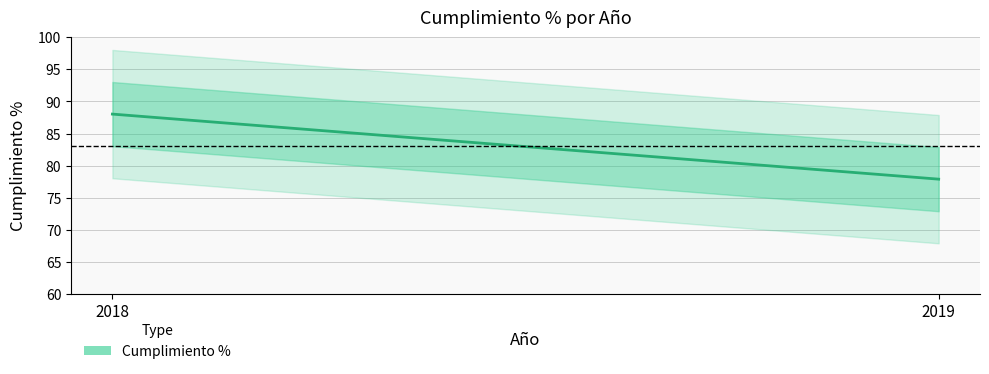

What is the value of the 1st point from the left?

88.0